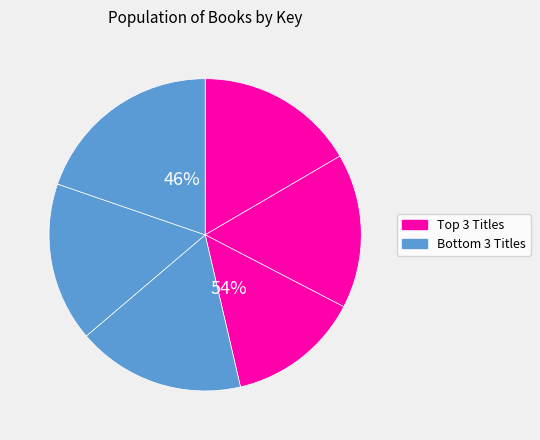

To the nearest percent, what is the combined percentage of Ghosts Bite Back and Dear Brother?

33%